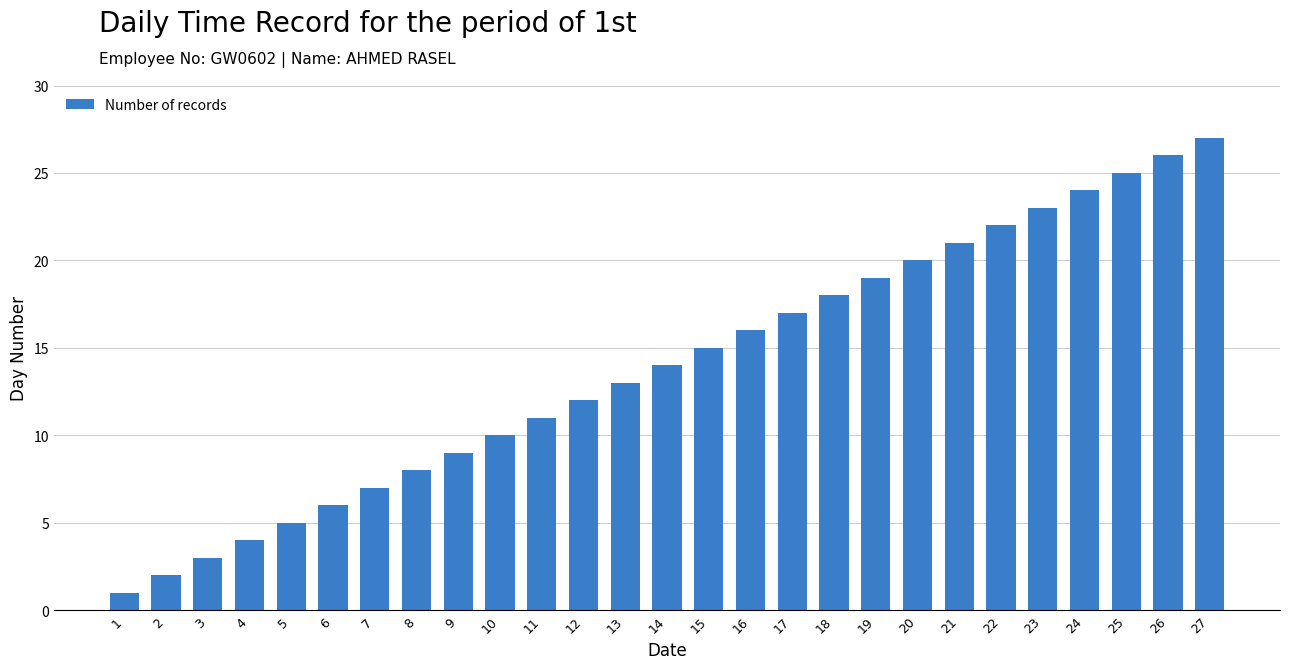

The value at 9 is 14. True or false?

False